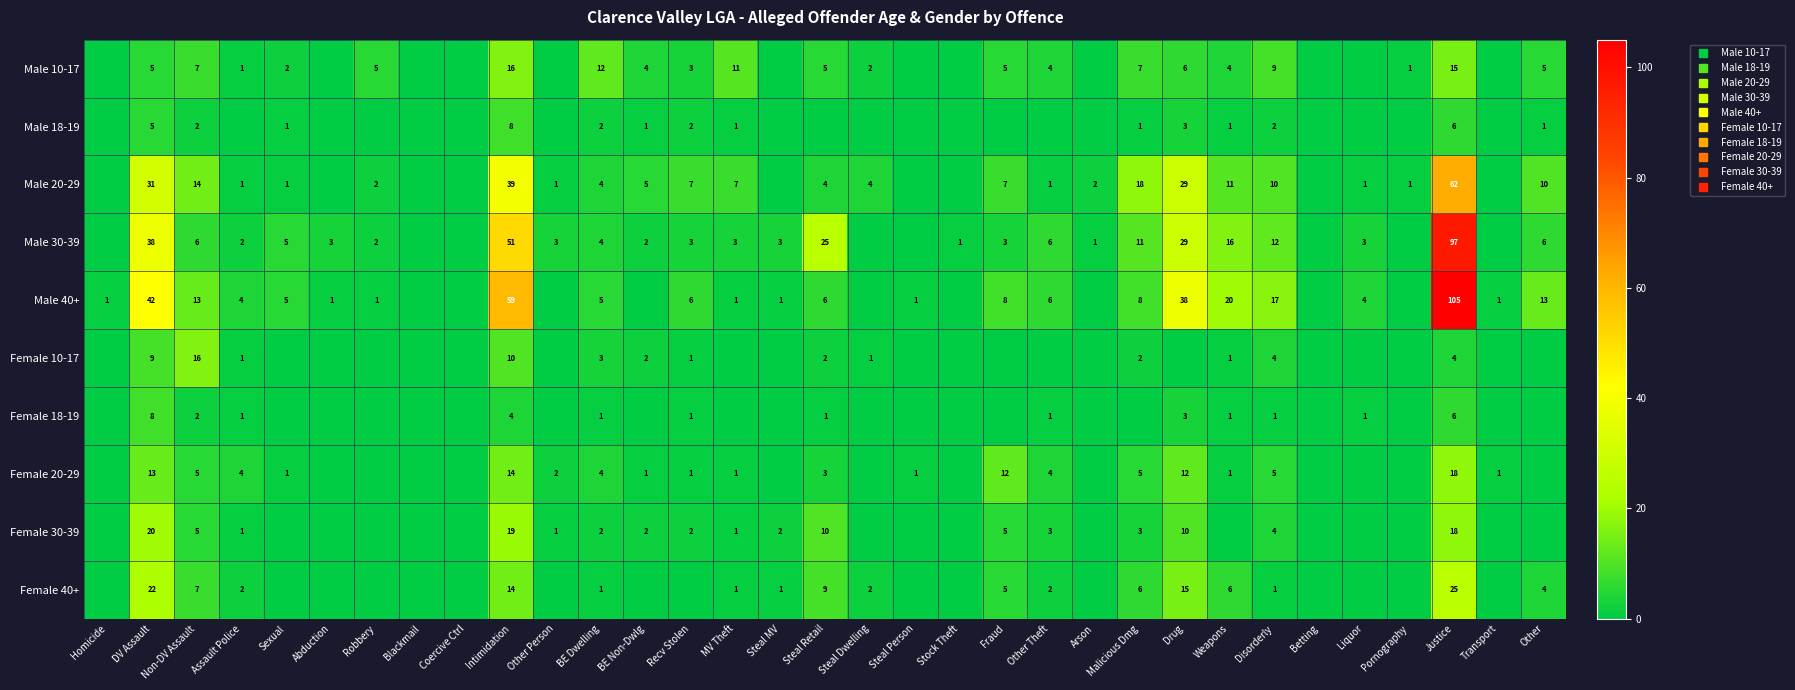

The Female 10-17 series shows 7 at Justice. True or false?

False